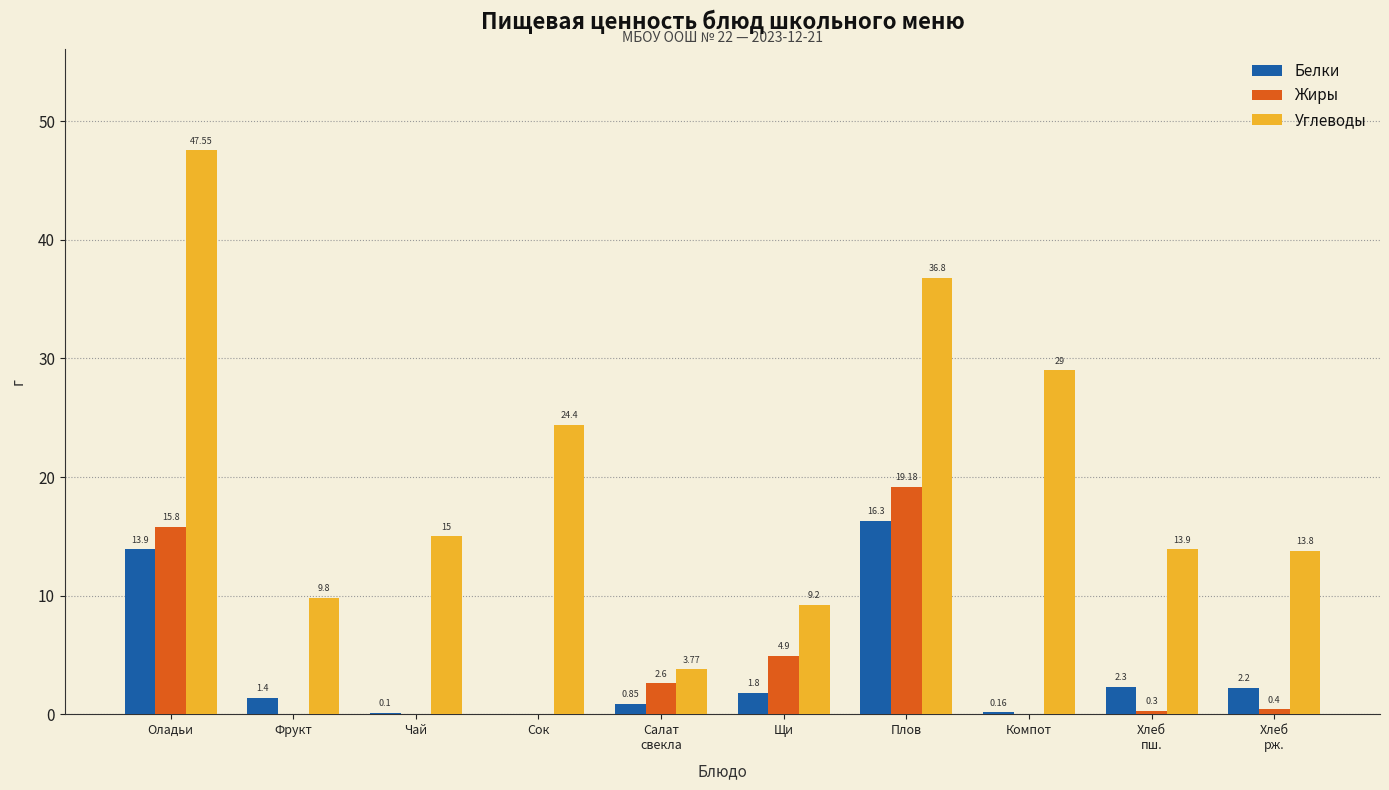

Is the value of Белки at Чай greater than the value of Жиры at Щи?

No